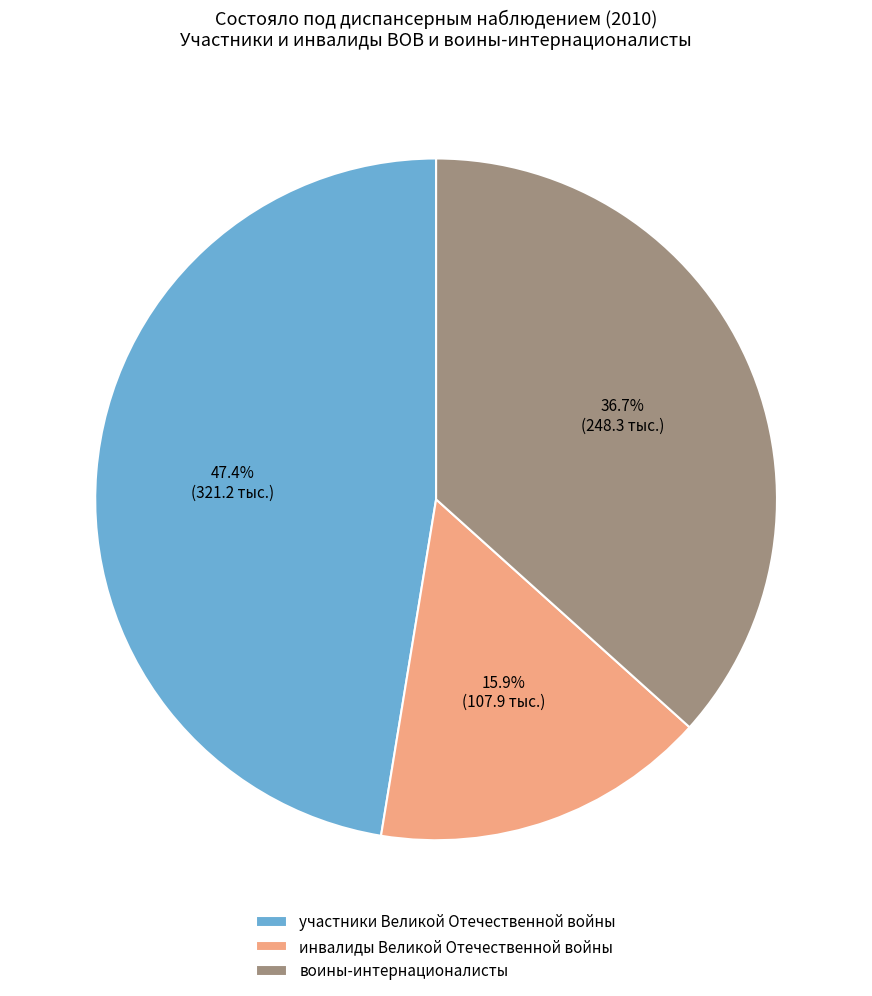

Is it true that инвалиды Великой Отечественной войны is 2% of the pie?

False